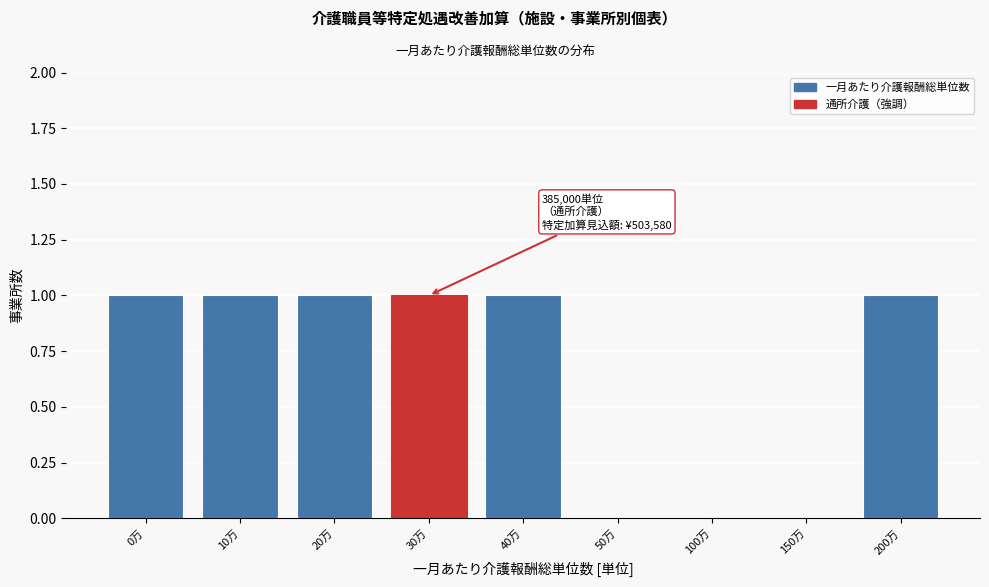

Reading right to left, transcribe all the data shown in this chart.

200万=1	150万=0	100万=0	50万=0	40万=1	30万=1	20万=1	10万=1	0万=1